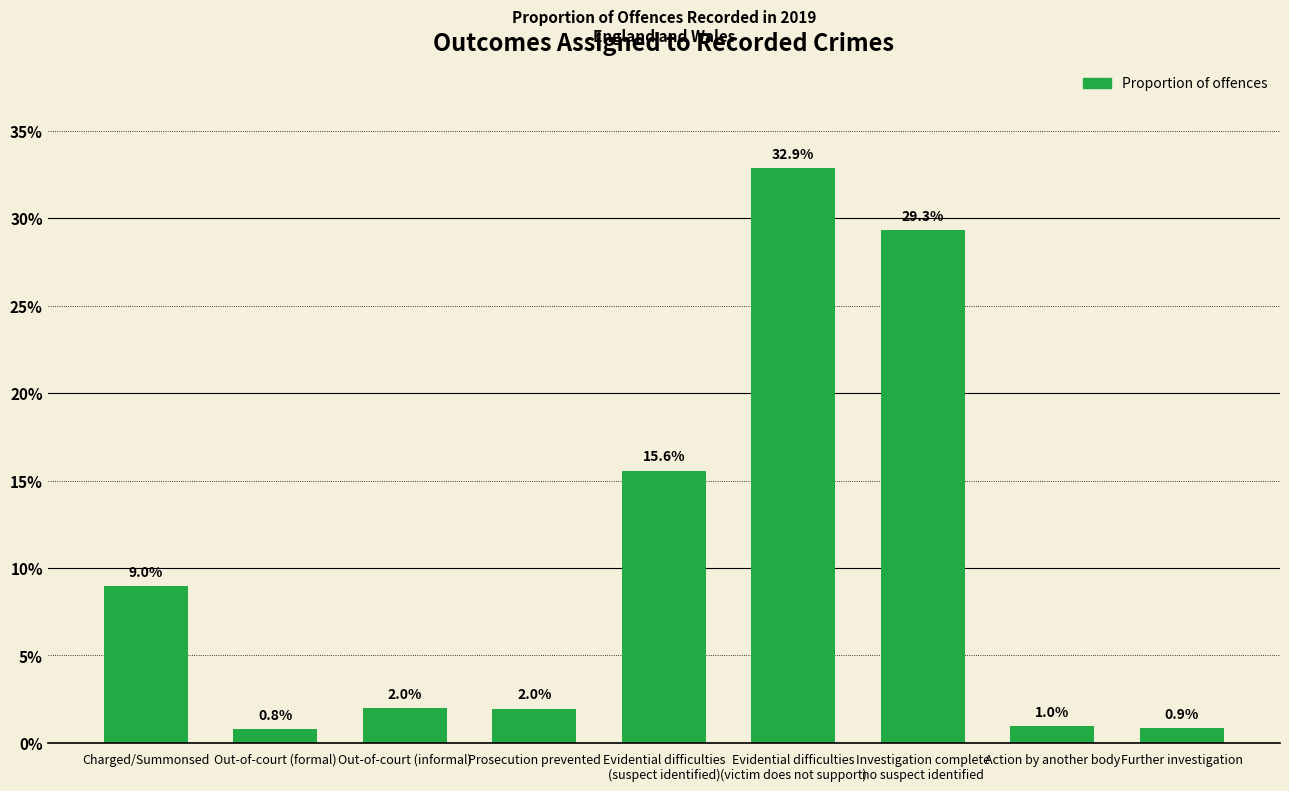

What is the maximum value shown in the chart?

32.9